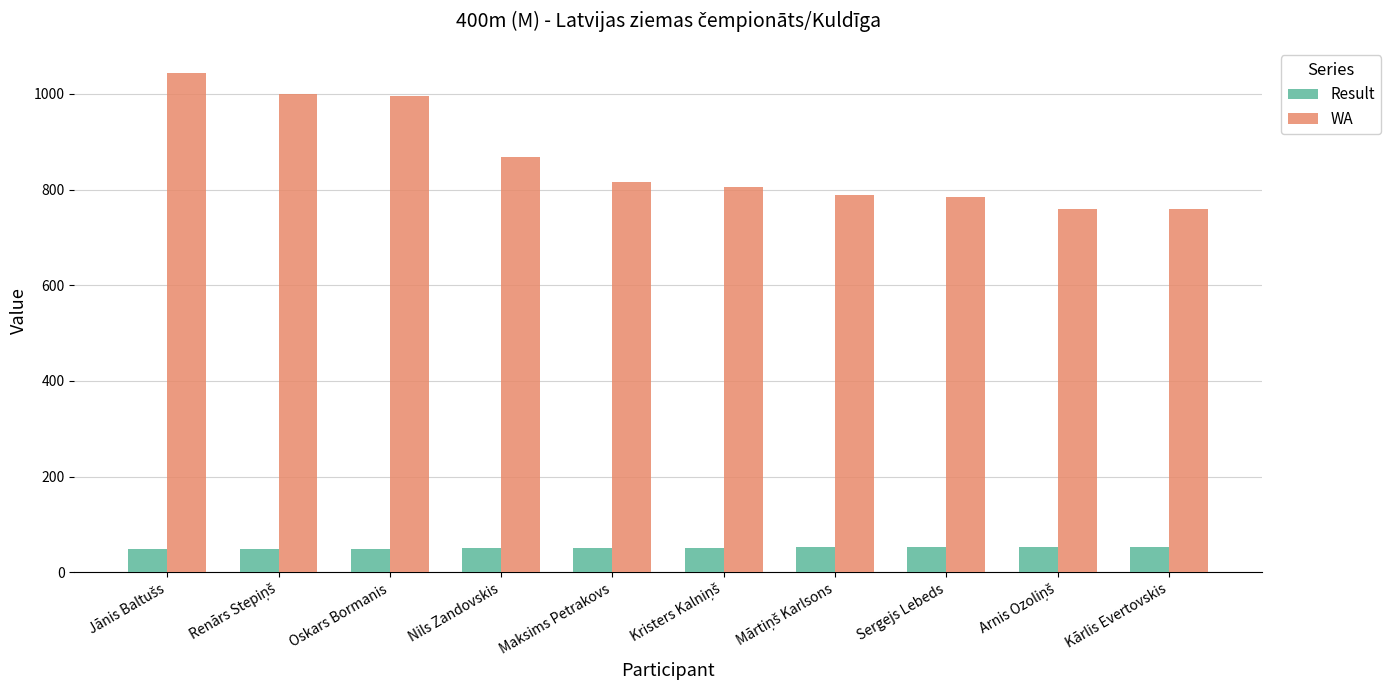

Between Nils Zandovskis and Maksims Petrakovs, which series saw the biggest shift?

WA